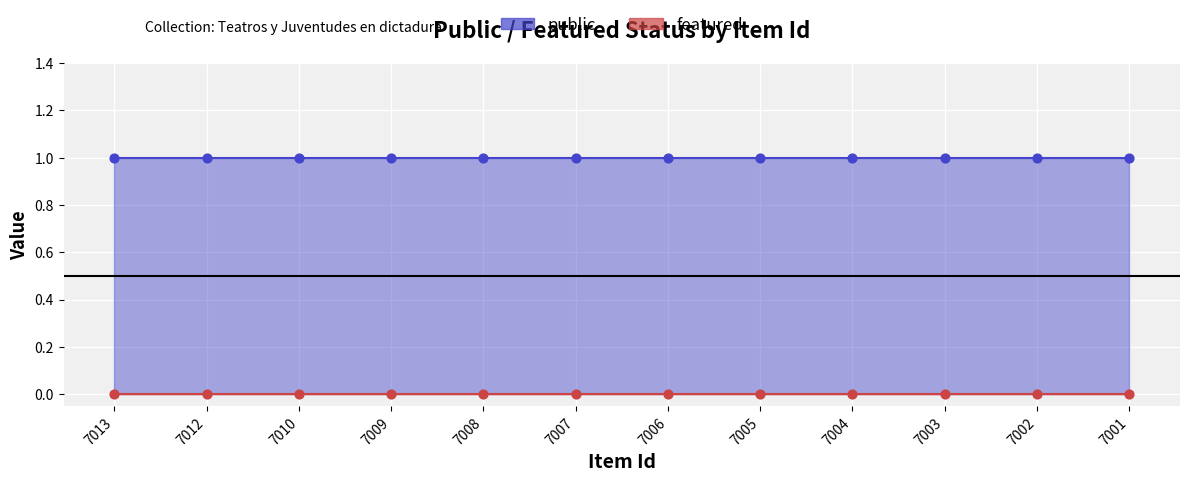

At which category is the sum across all series the highest?

7013